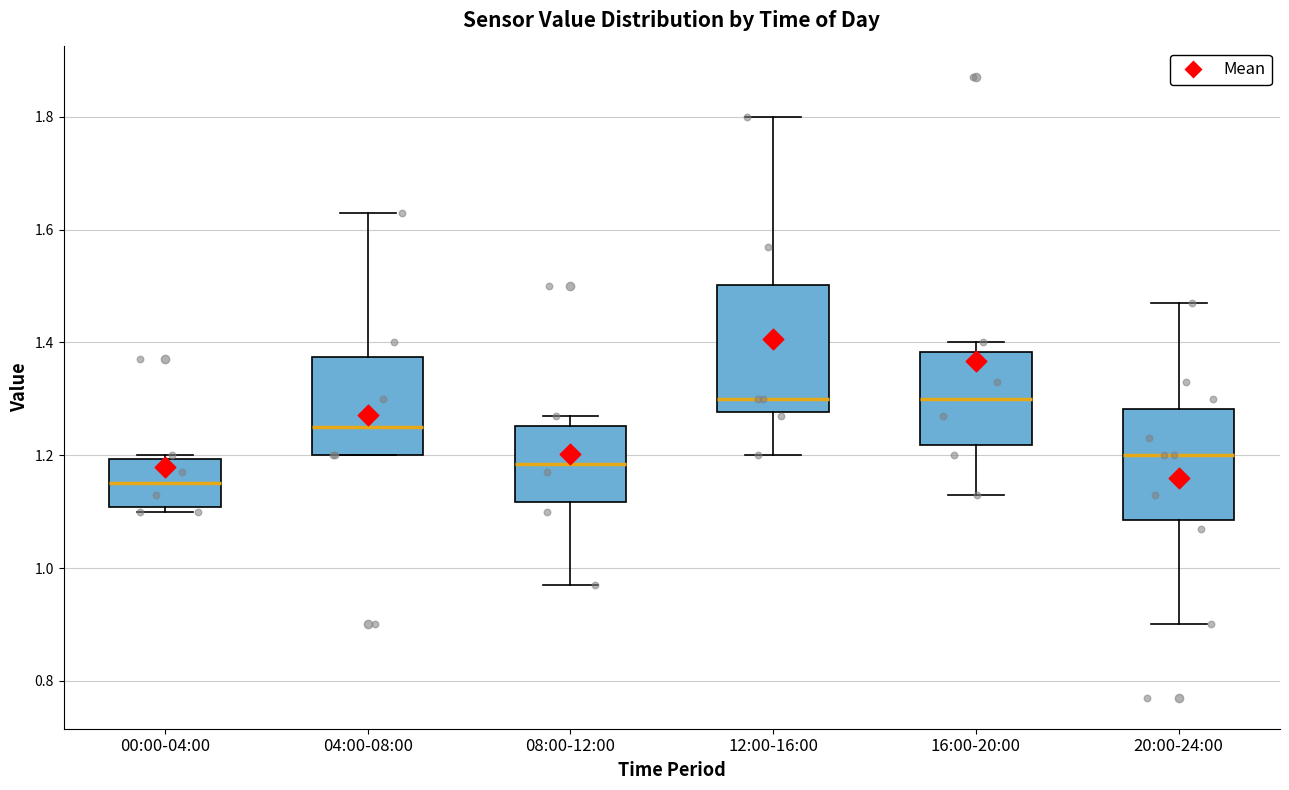

Where does the lower whisker of the box for 08:00-12:00 end on the y-axis? The values are not printed on the chart, so give them approximately, as read against the axis.

0.98